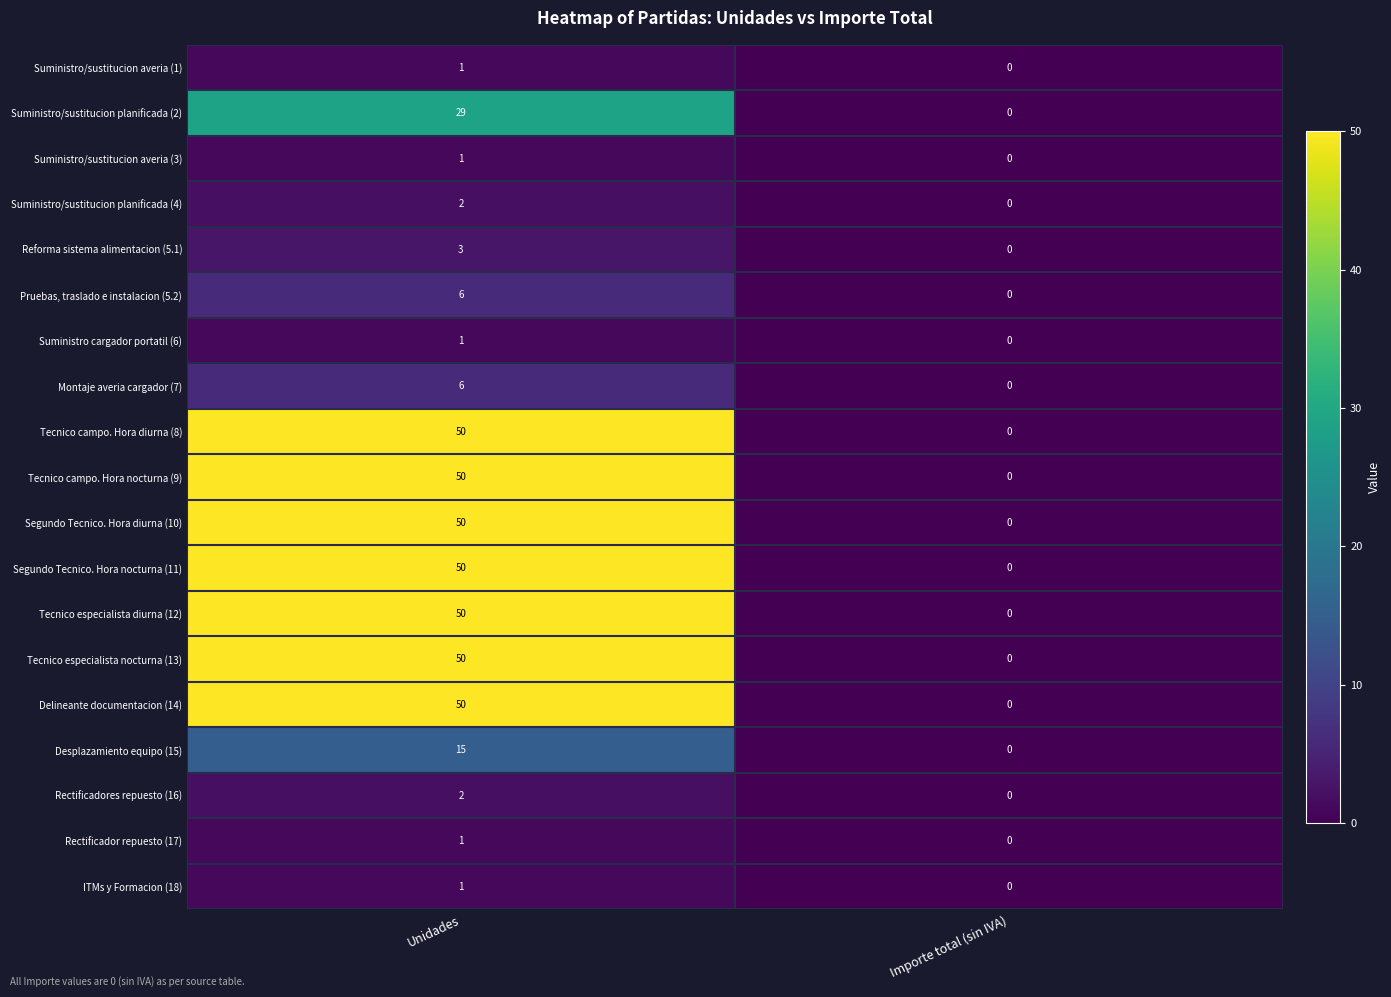

What is the sum of all Montaje averia cargador (7) values?

6